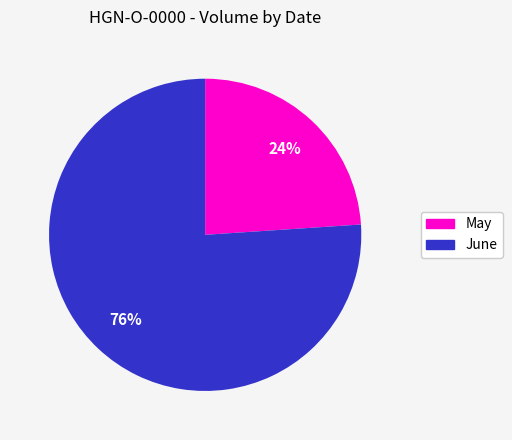

How many segments does this pie chart have?

2